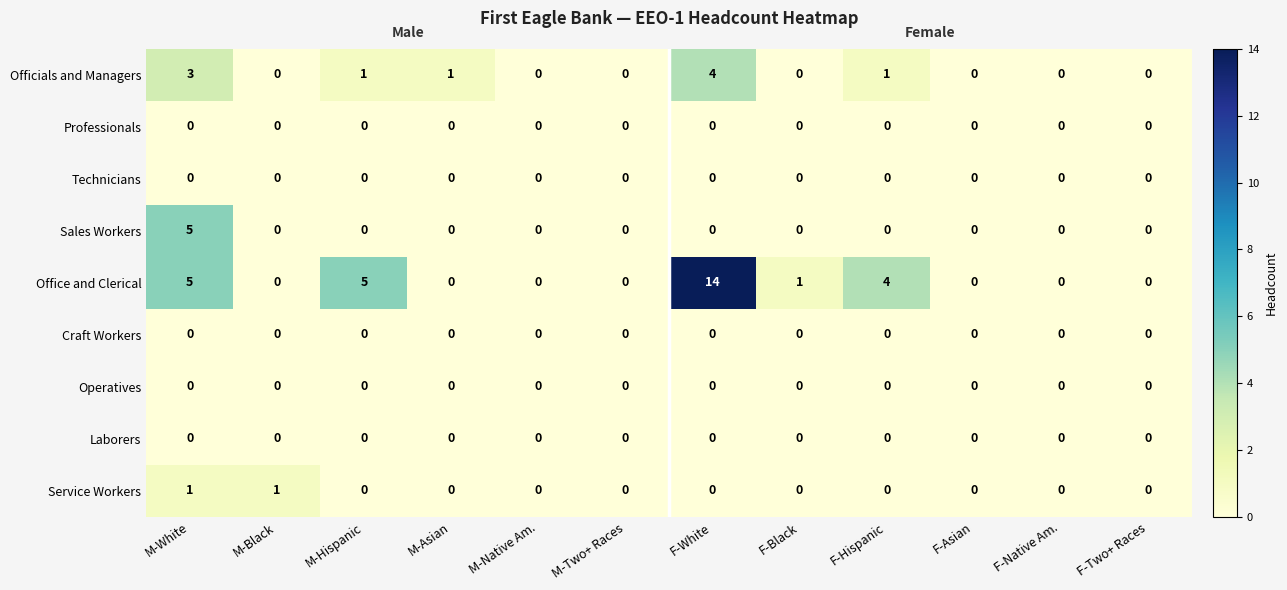

True or false: Professionals has a value of 0 at M-Native Am..

True